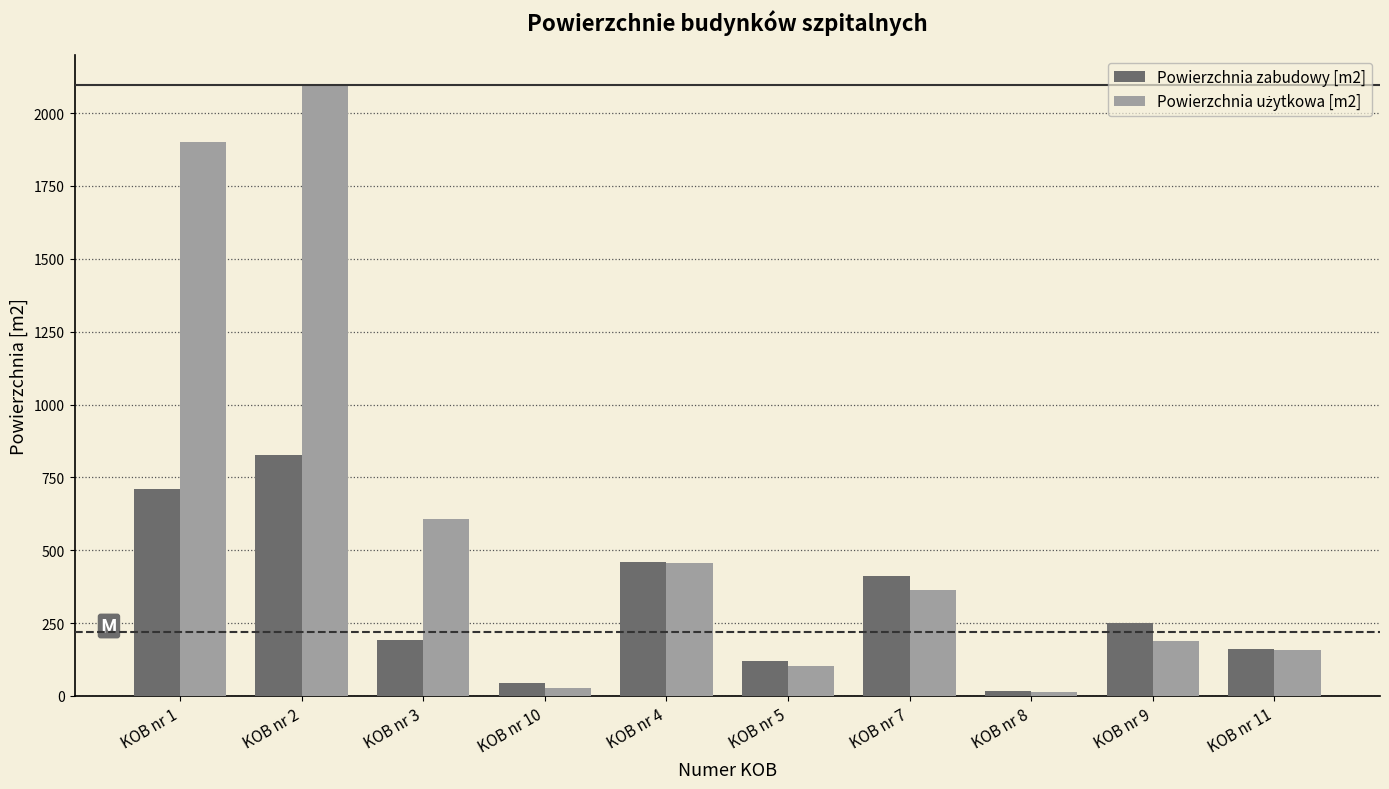

At which category is the sum across all series the highest?

KOB nr 2